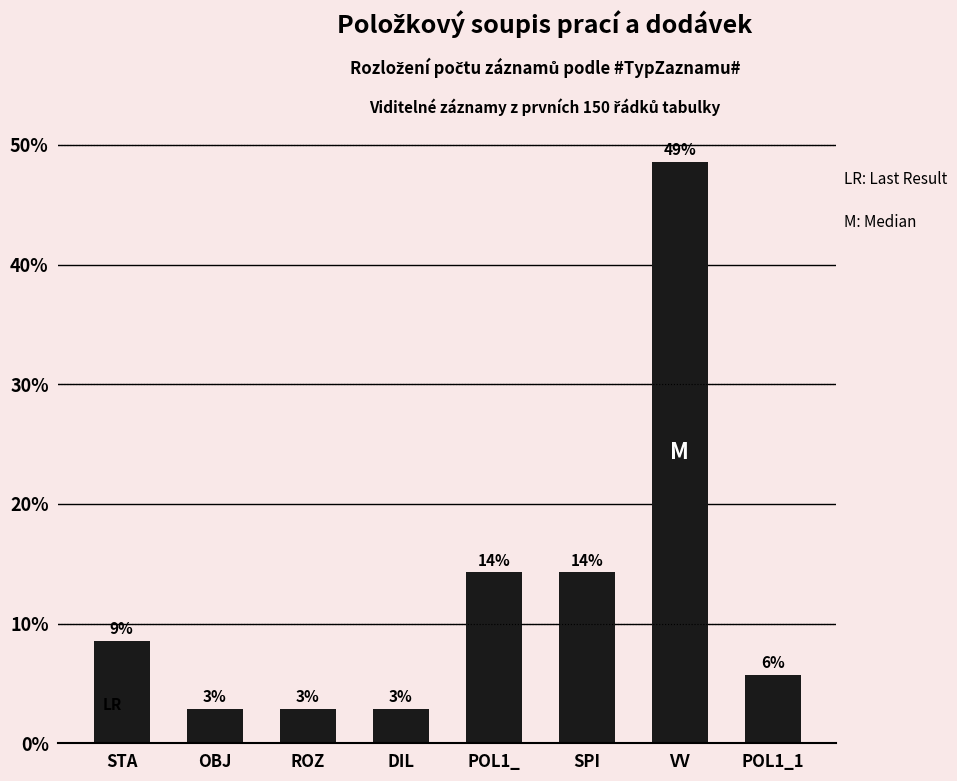

The value at VV is 48.6. True or false?

True